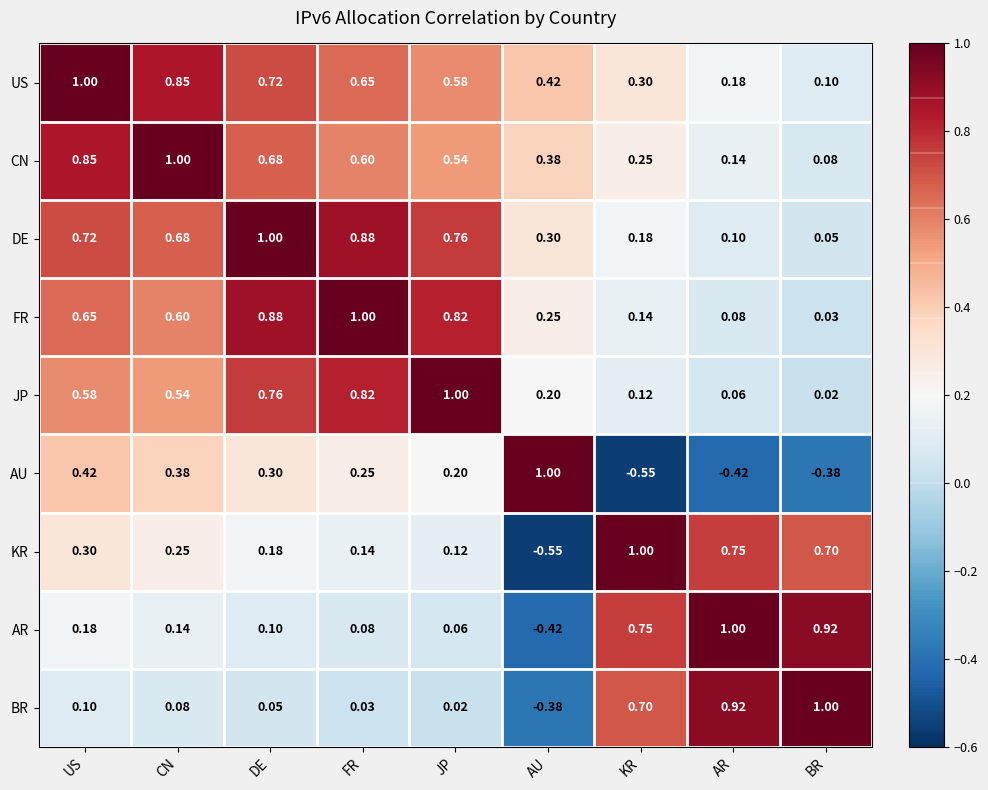

Which category has the highest value in the KR series?

KR